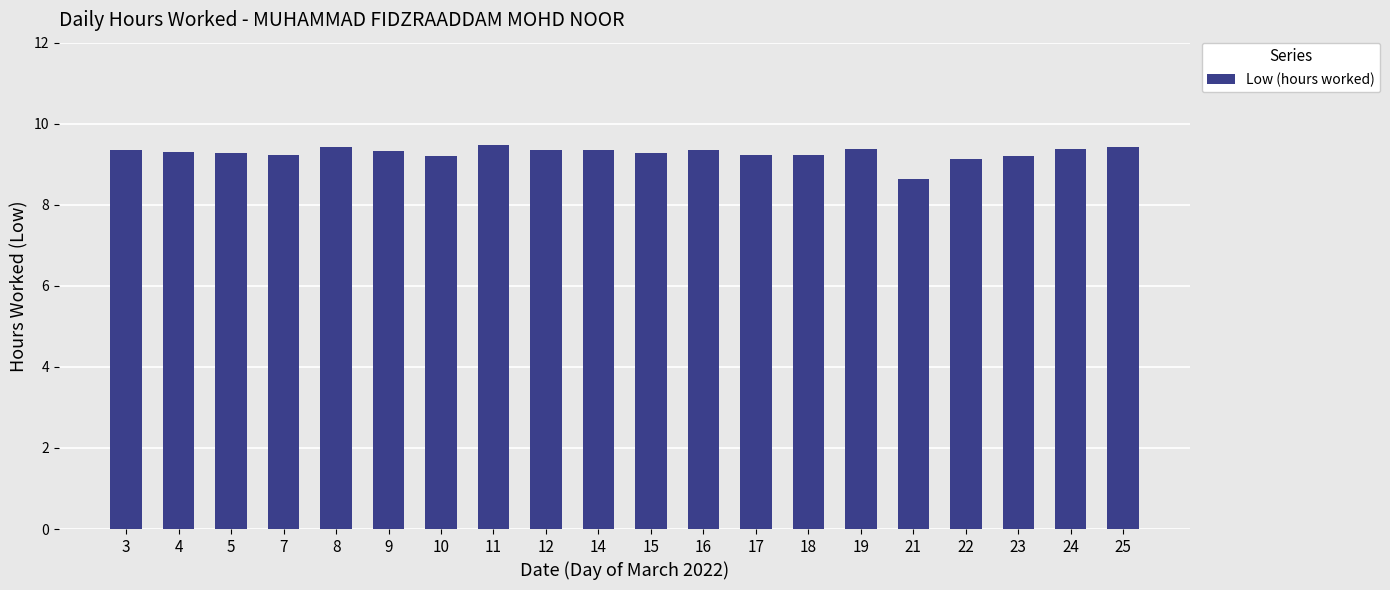

True or false: the data shows 9.3 at 15.

True